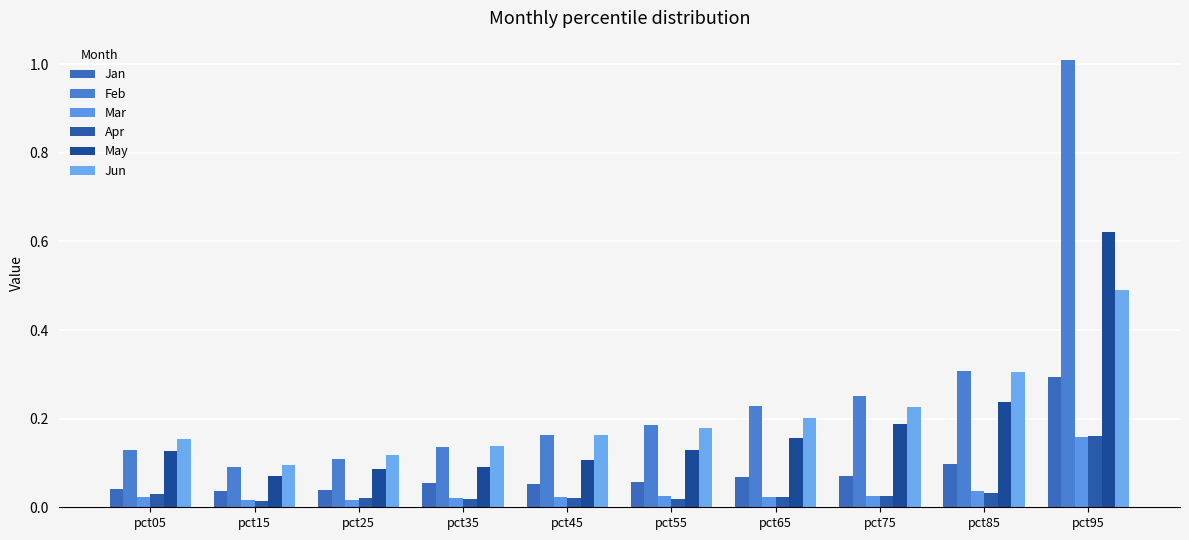

How many bars are there in each group?

6